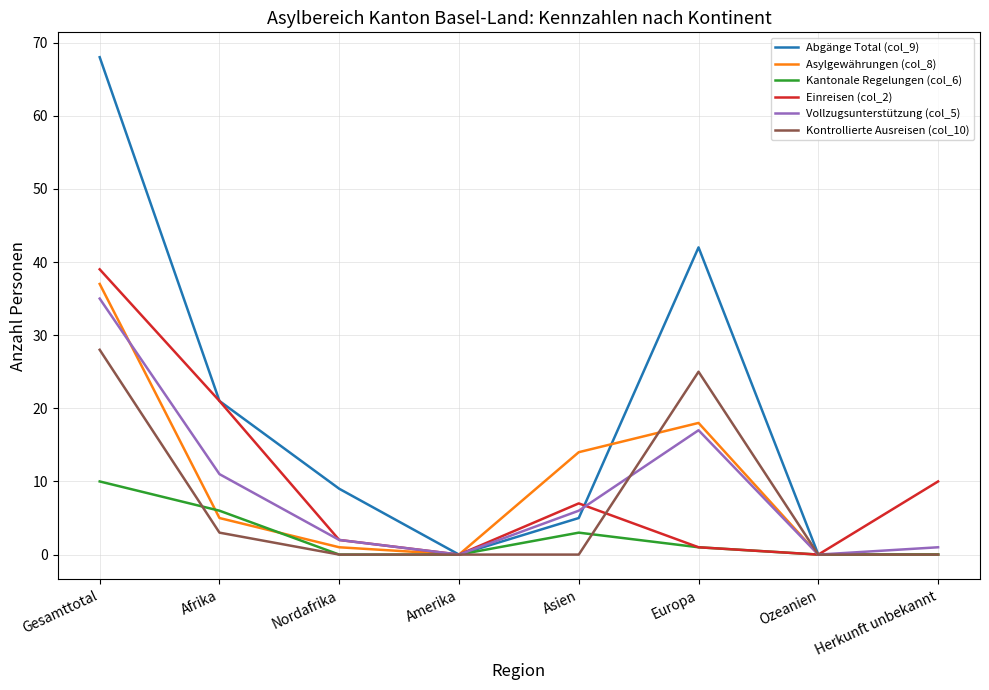

At which category is the sum across all series the highest?

Gesamttotal